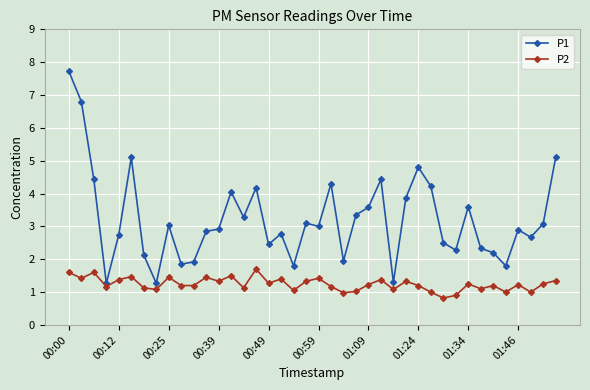

True or false: P2 has more than 1 points higher than both neighbors.

True